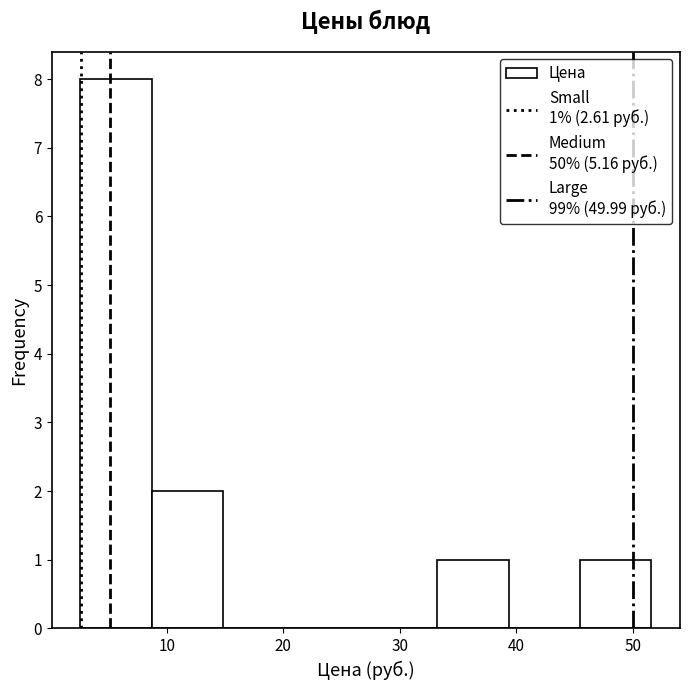

Over which range of the x-axis is the bar tallest?

3 to 9